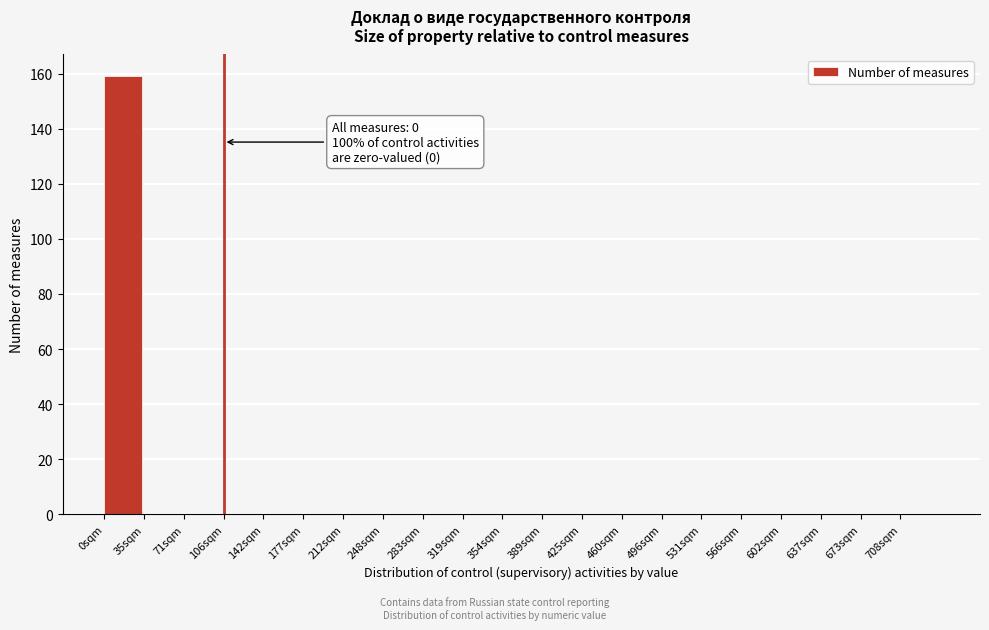

Over which range of the x-axis is the bar tallest?

0 to 35